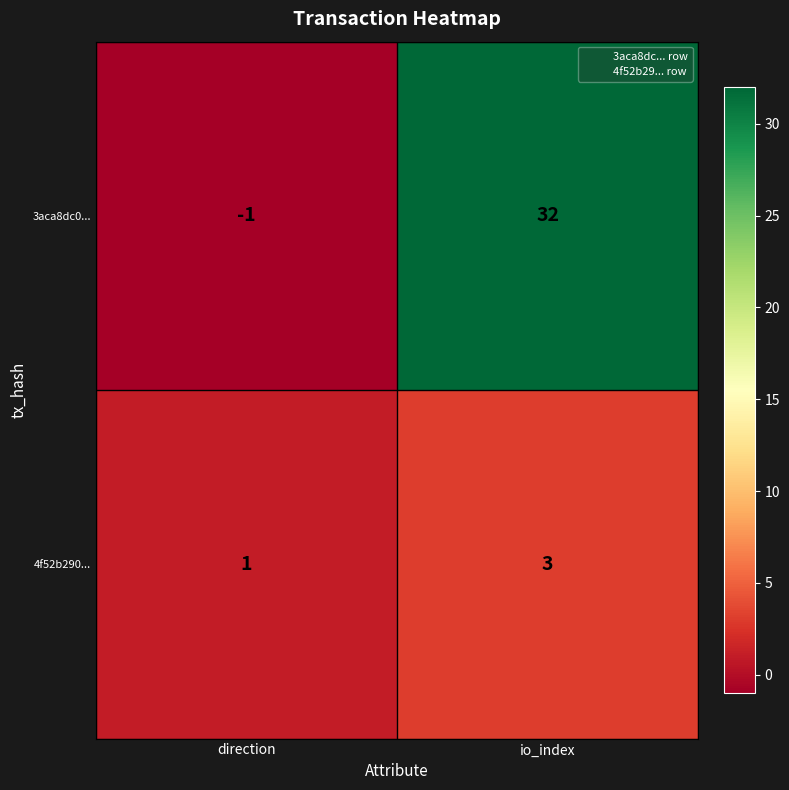

Reading left to right, list all the values displayed in this chart.

3aca8dc0...: direction=-1	io_index=32
4f52b290...: direction=1	io_index=3